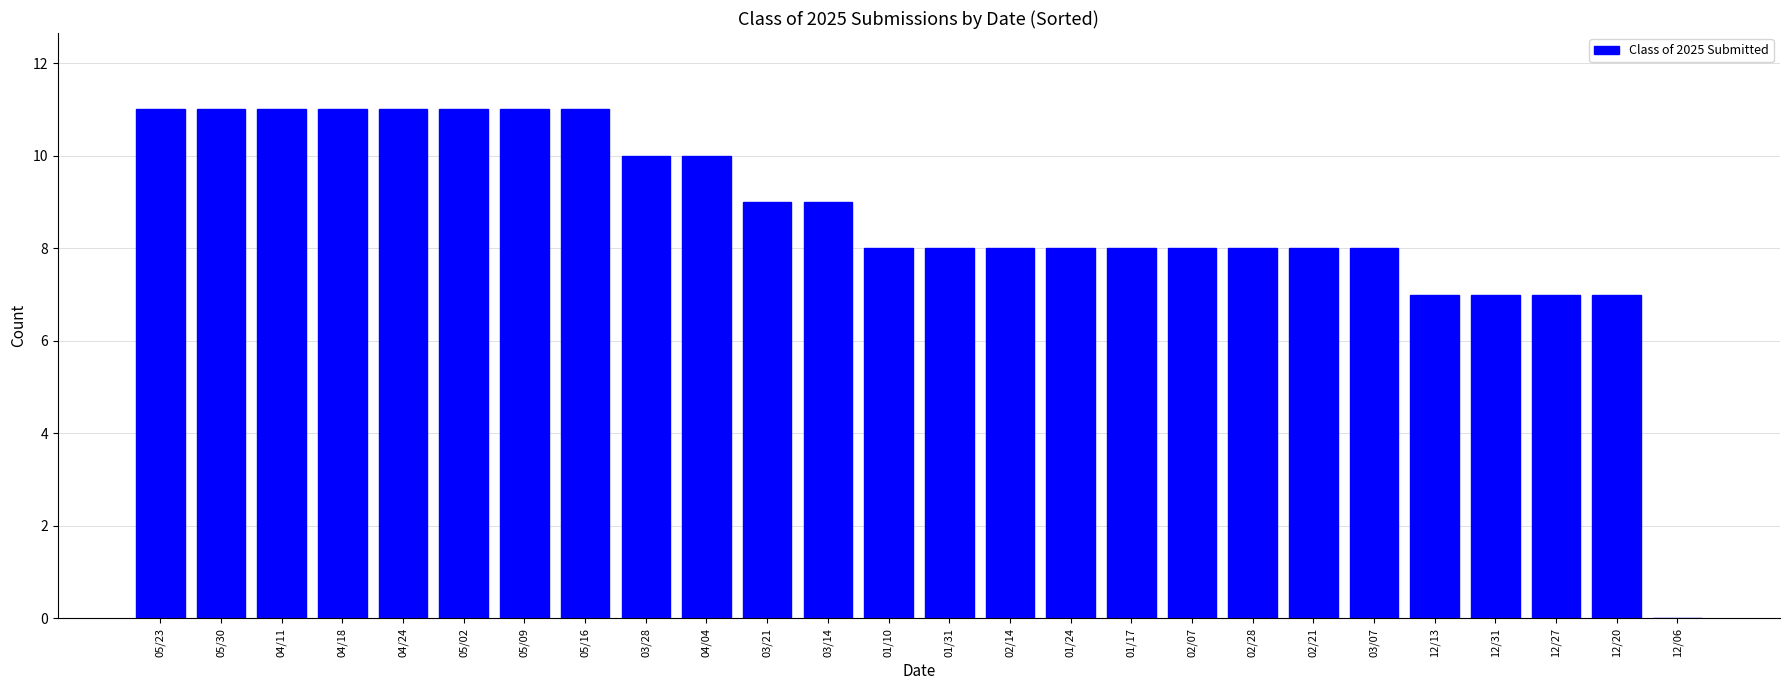

Approximately how many times larger is the value at 12/13 compared to 04/04?

0.7